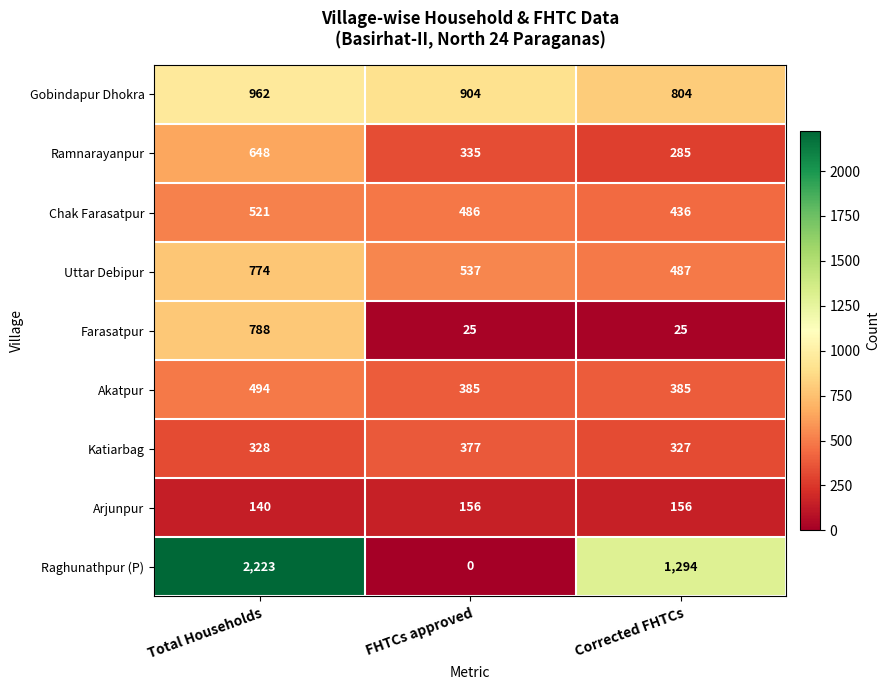

What is the difference between the maximum and minimum values in the Chak Farasatpur series?

85